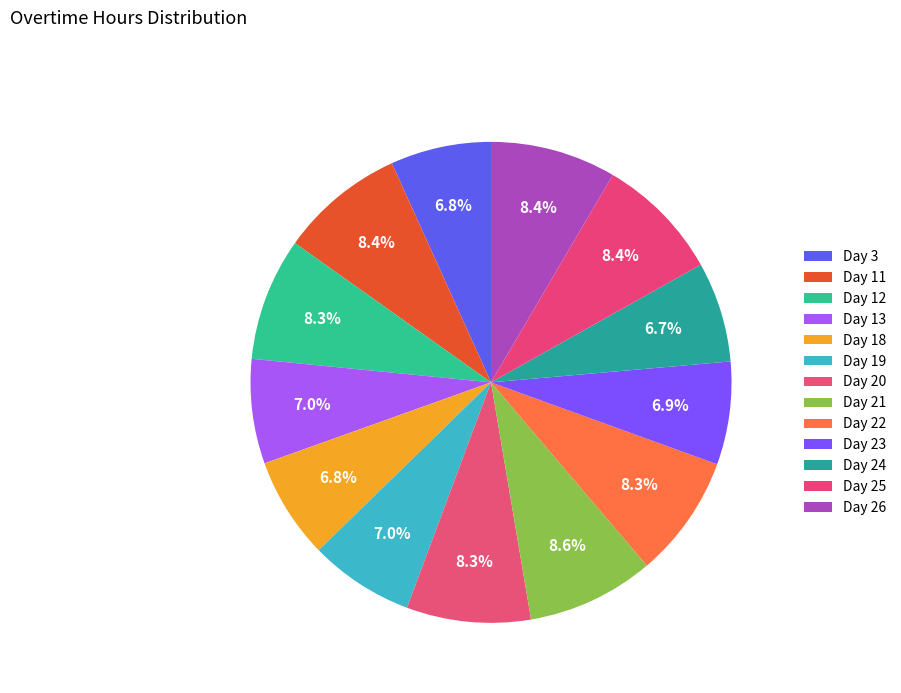

How many segments does this pie chart have?

13